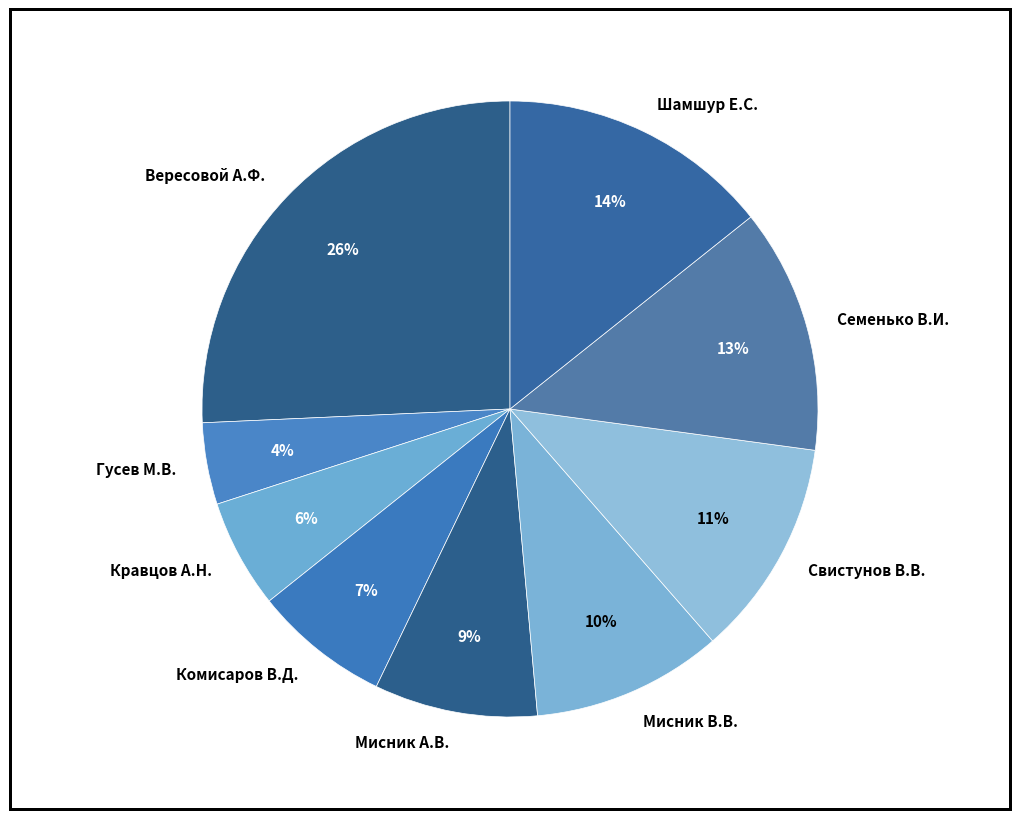

Do Свистунов В.В. and Мисник В.В. together represent more than half of the pie?

No